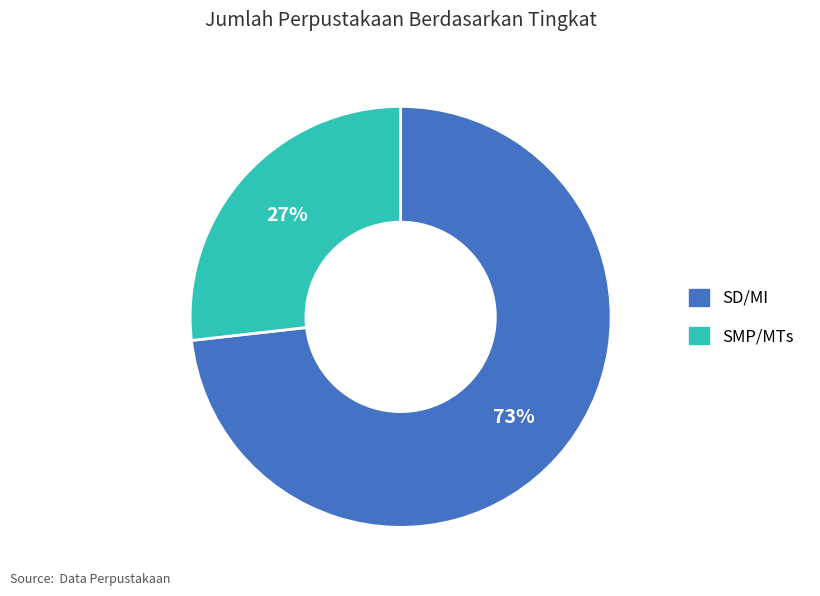

What percentage is the SD/MI slice, to the nearest percent?

73%